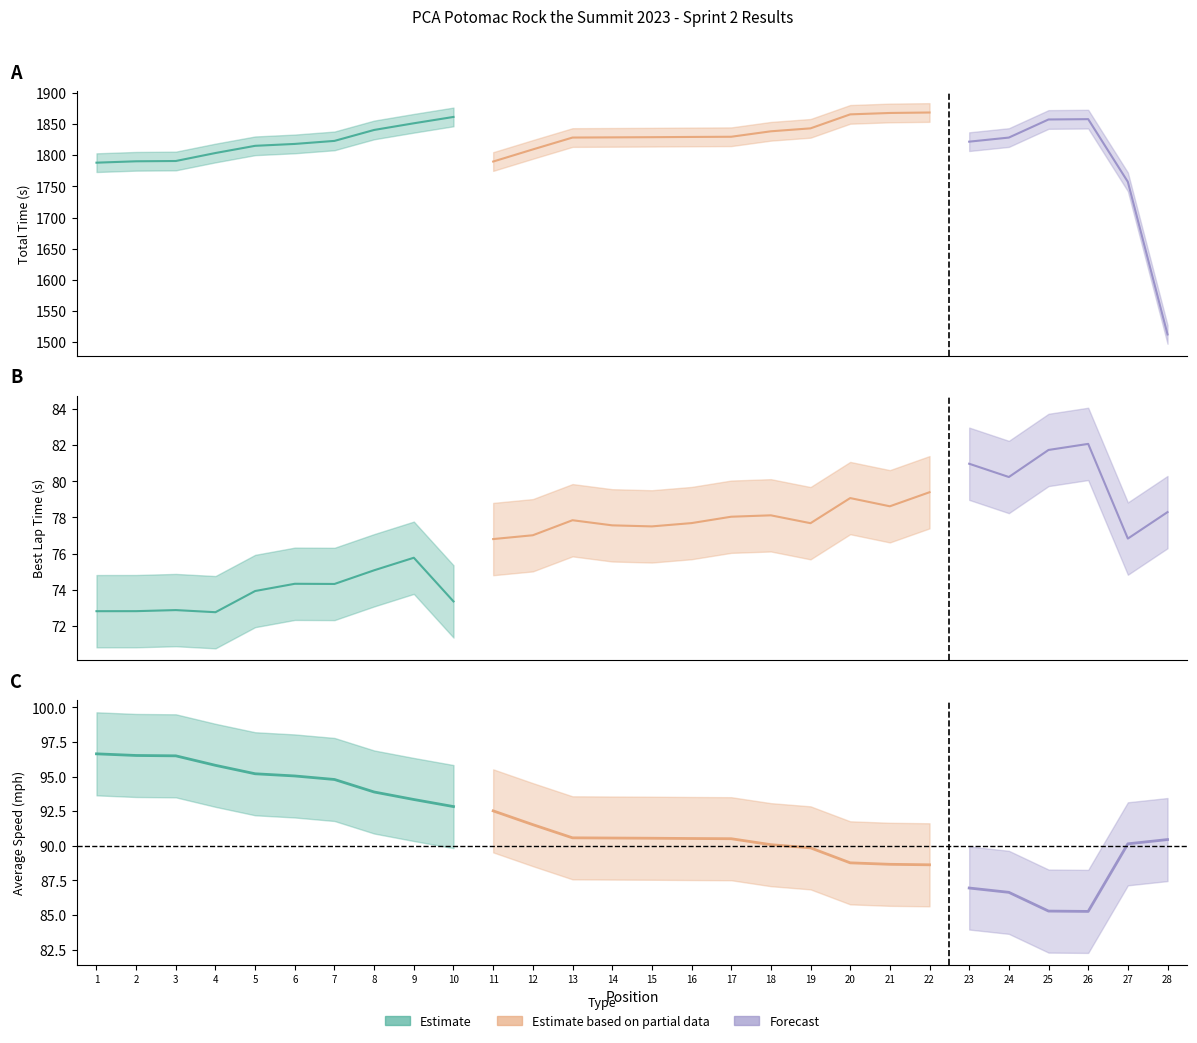

Which label corresponds to the largest value in the chart?

22